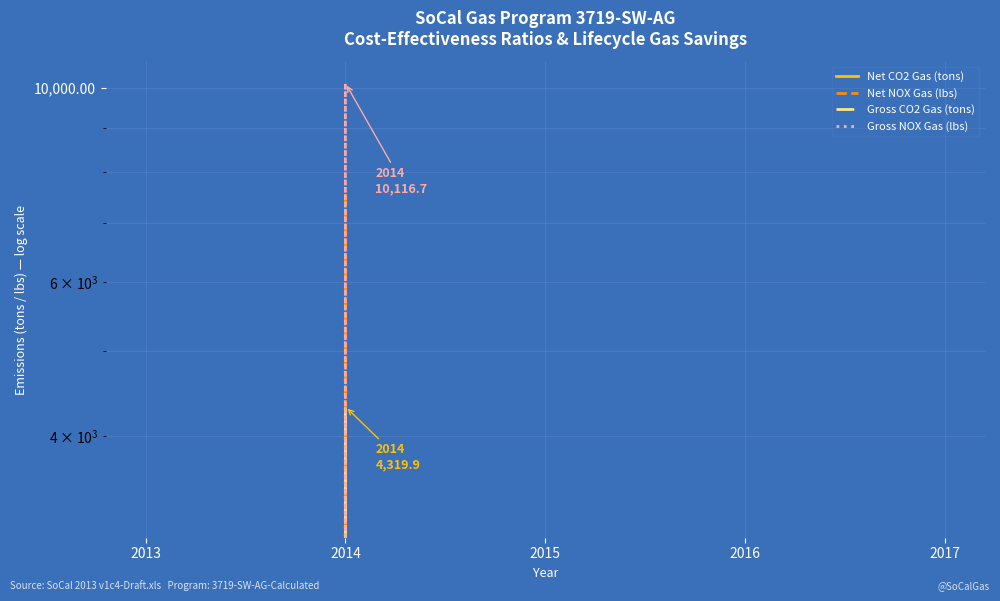

At which label is Gross NOX Gas (lbs) closest to 5058?

2013